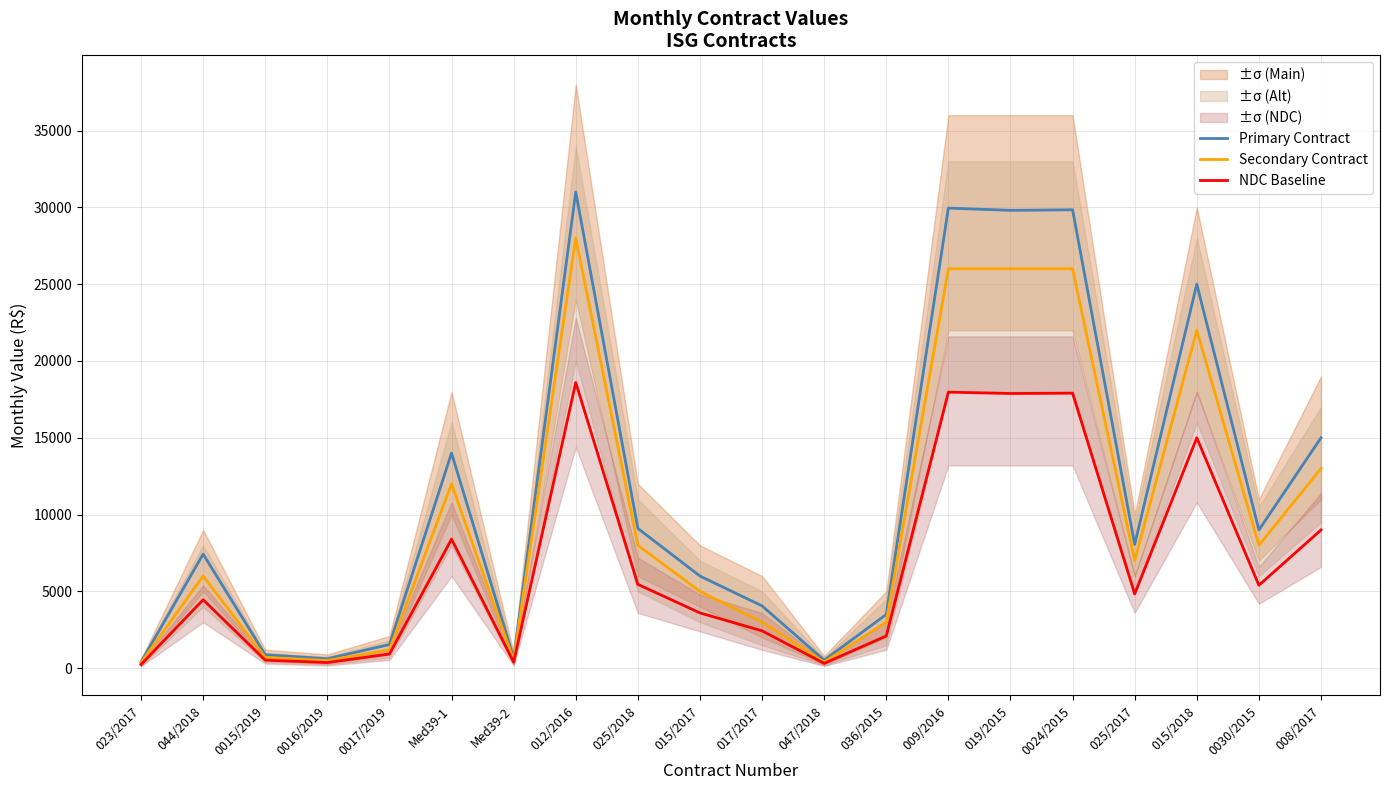

Which series has the widest spread of values?

Primary Contract